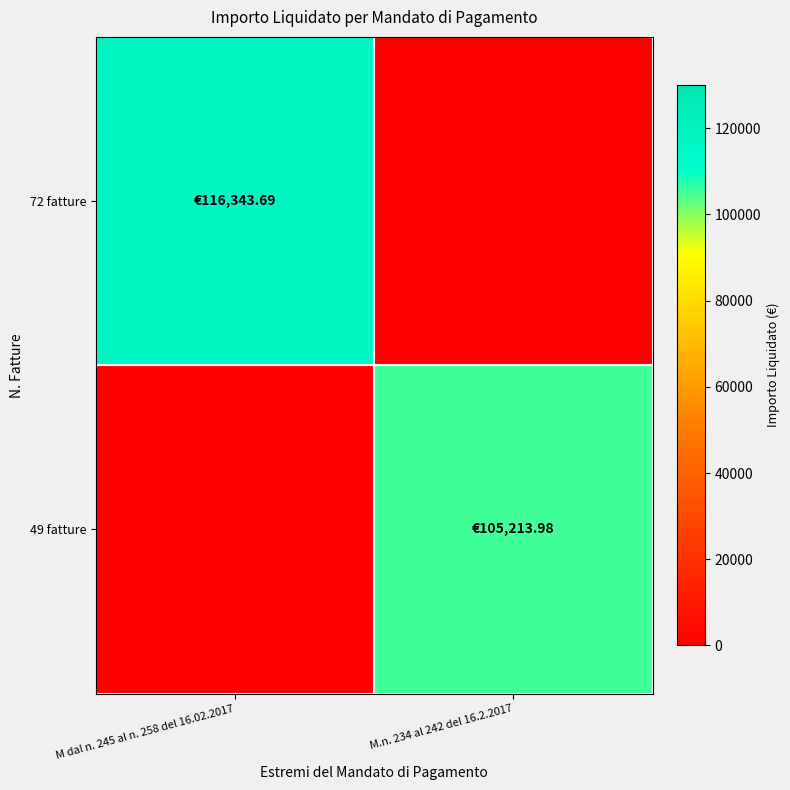

Reading right to left, list all the values displayed in this chart.

72 fatture: M.n. 234 al 242 del 16.2.2017=0.0	M dal n. 245 al n. 258 del 16.02.2017=116343.7
49 fatture: M.n. 234 al 242 del 16.2.2017=105214.0	M dal n. 245 al n. 258 del 16.02.2017=0.0